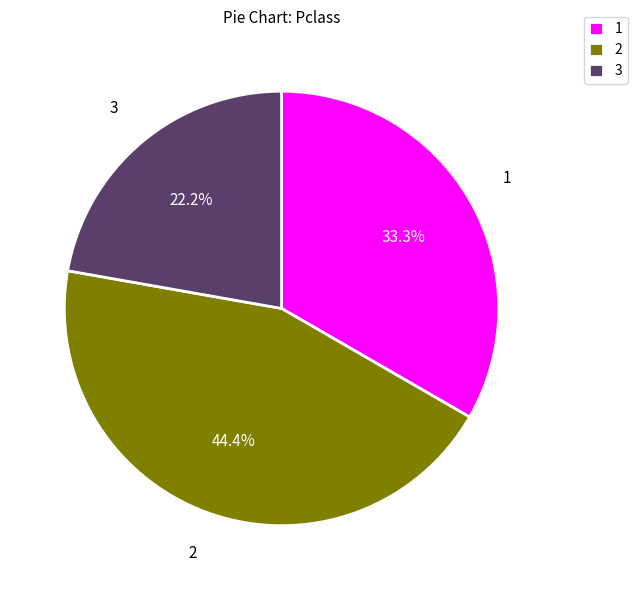

Which slice is the largest?

2